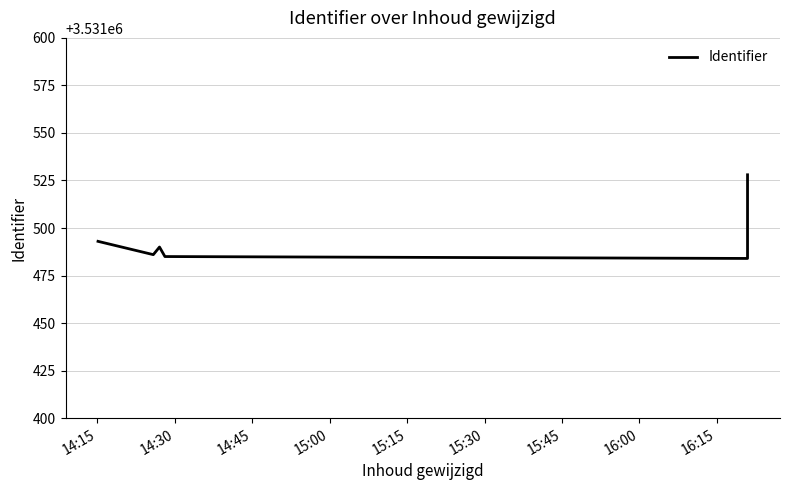

Is it true that the value at 15:15 is 3531484?

True